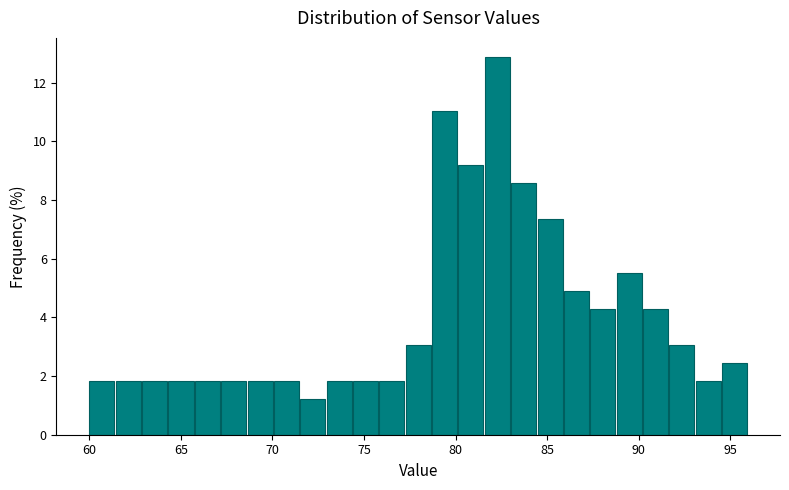

Around what value on the x-axis is the tallest bar? Give the approximate position of its centre, as read against the axis.

82.5